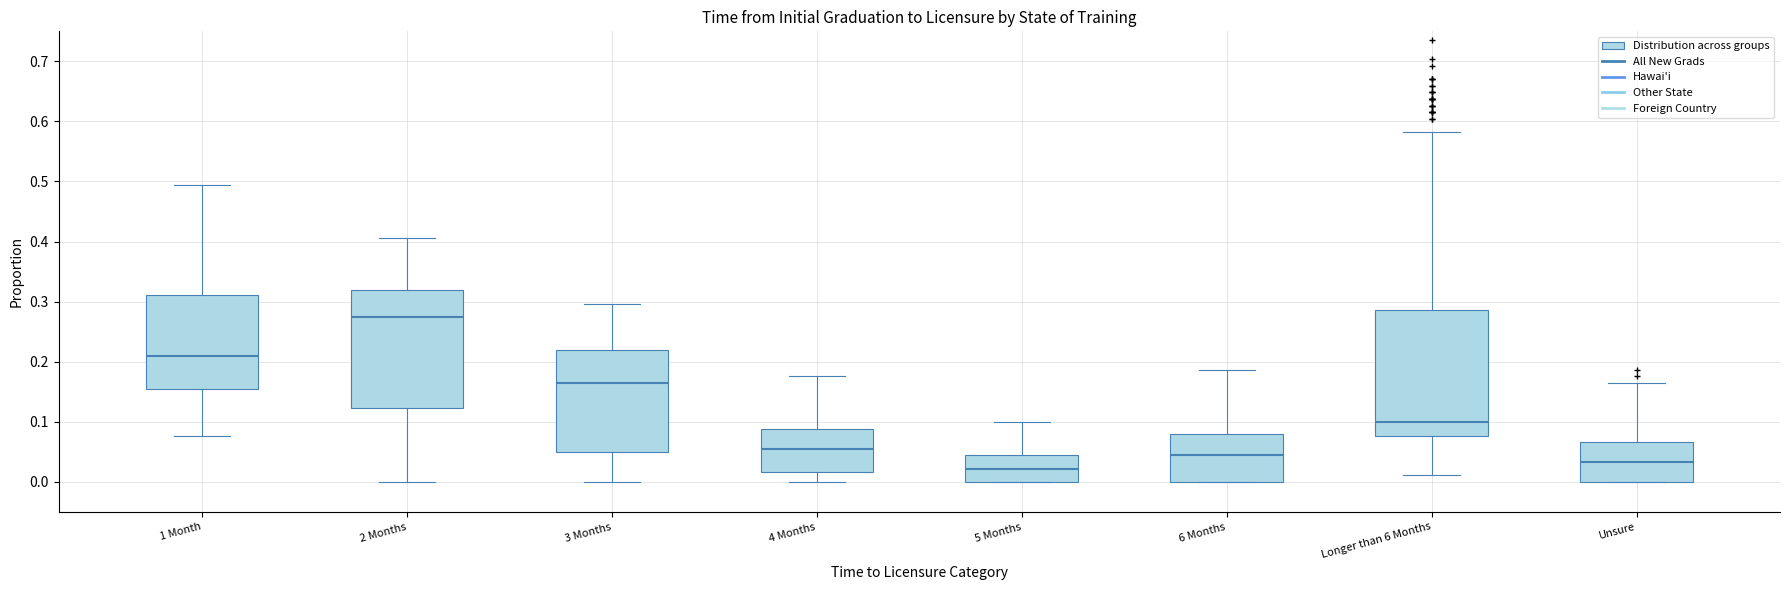

Comparing the boxes themselves (not the whiskers), which one is the tallest?

Longer than 6 Months